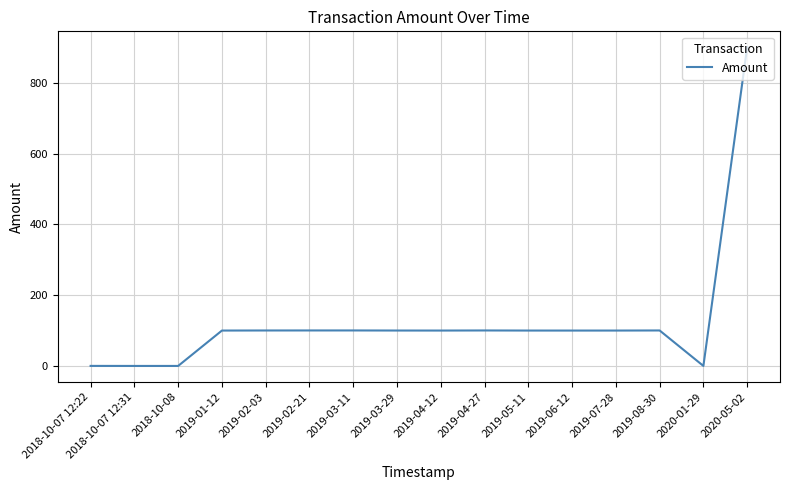

True or false: the data has more than 1 interior local peaks.

True